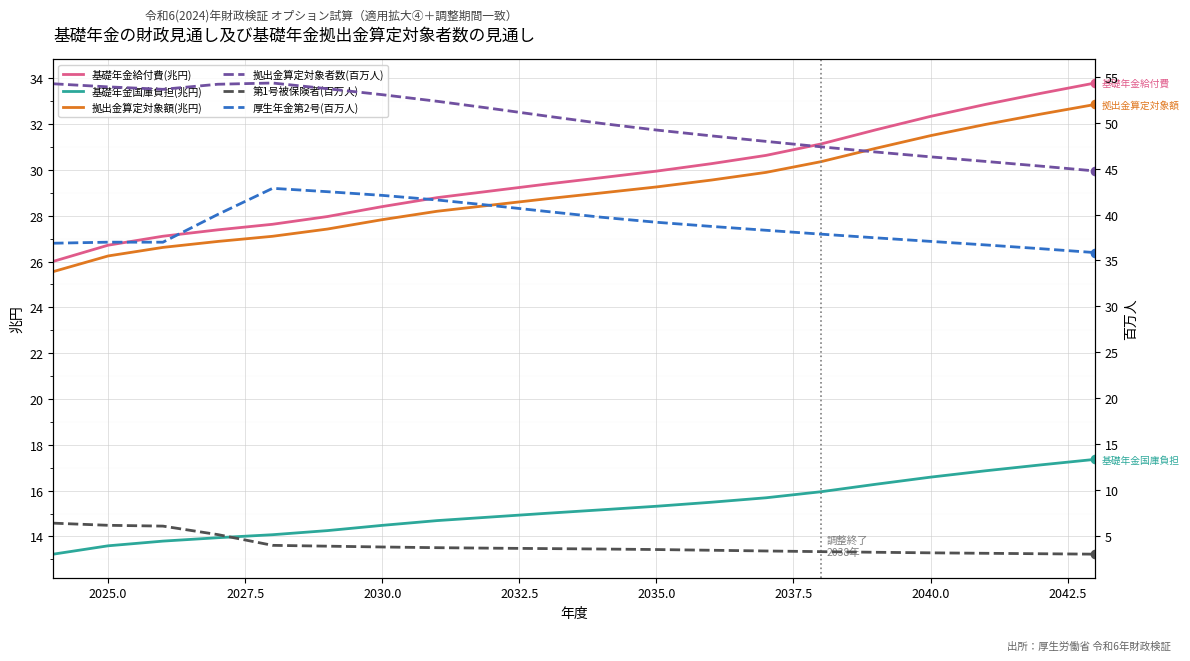

The 基礎年金給付費(兆円) series shows 55.2 at 2040.0. True or false?

False